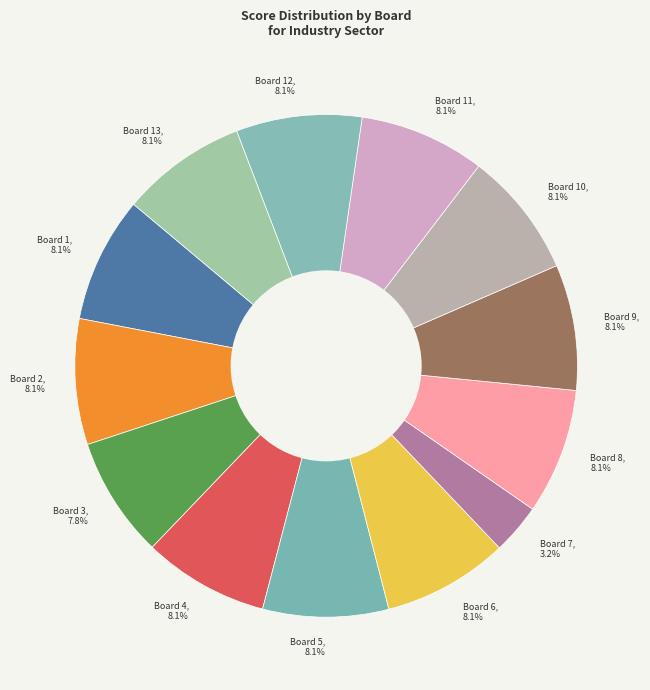

Does Board 5, 8.1% account for over 50% of the chart?

No